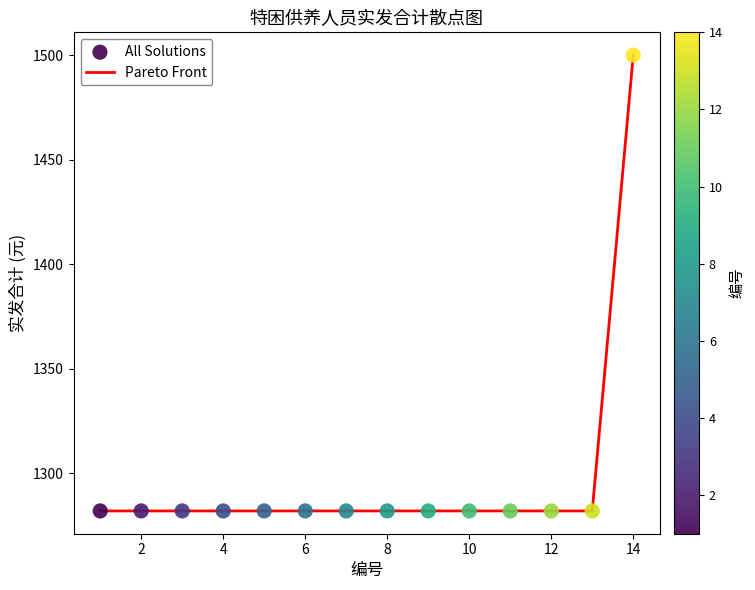

What is the greatest value displayed?

1500